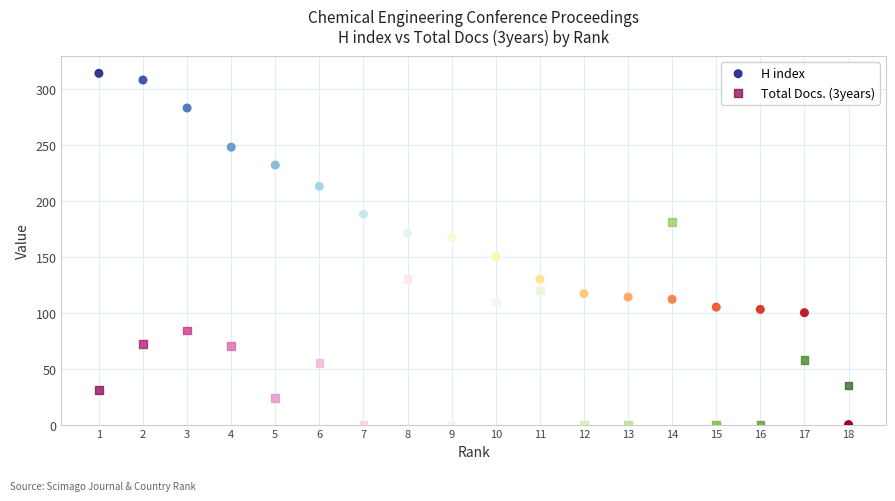

Which series reaches the maximum Y coordinate?

H index